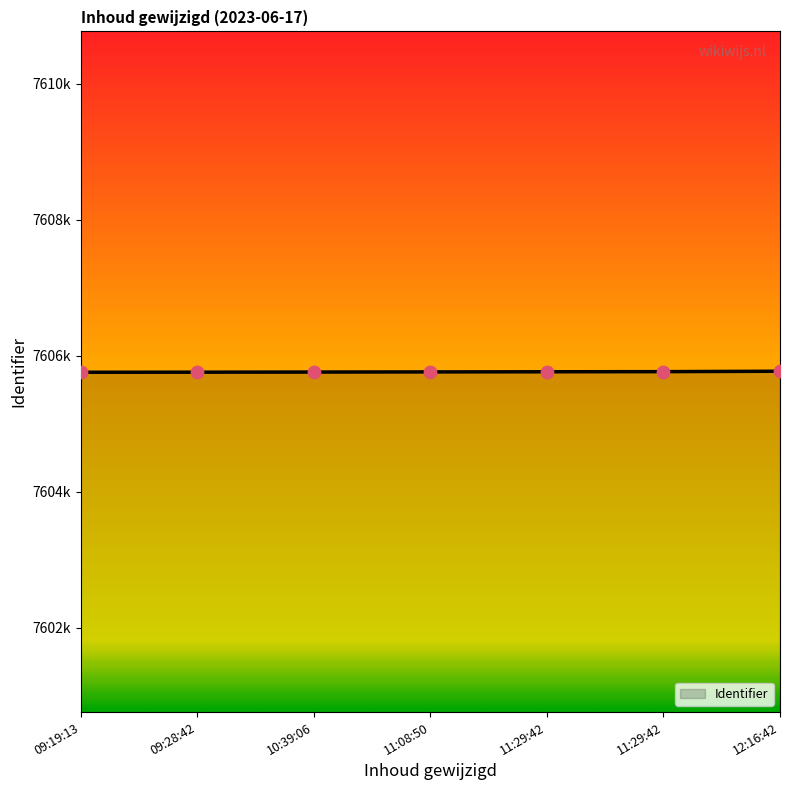

What is the ratio of the value at 11:29:42 to the value at 11:29:42?

1.0